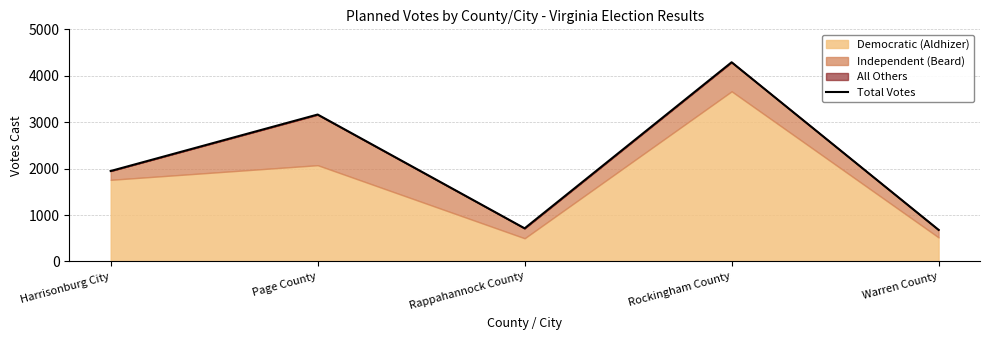

Where is the data nearest to the value 2486?

Harrisonburg City